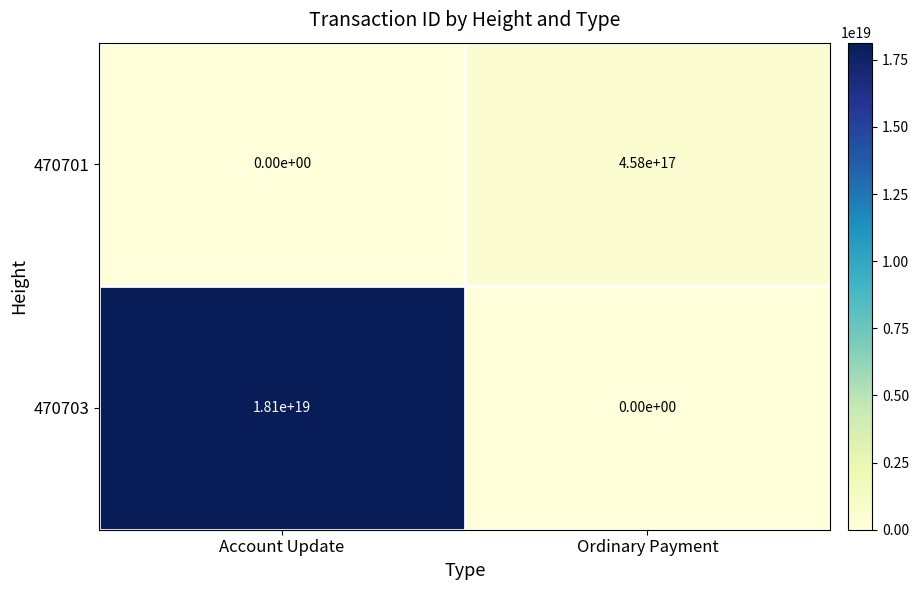

At which label does 470701 reach its peak?

Ordinary Payment